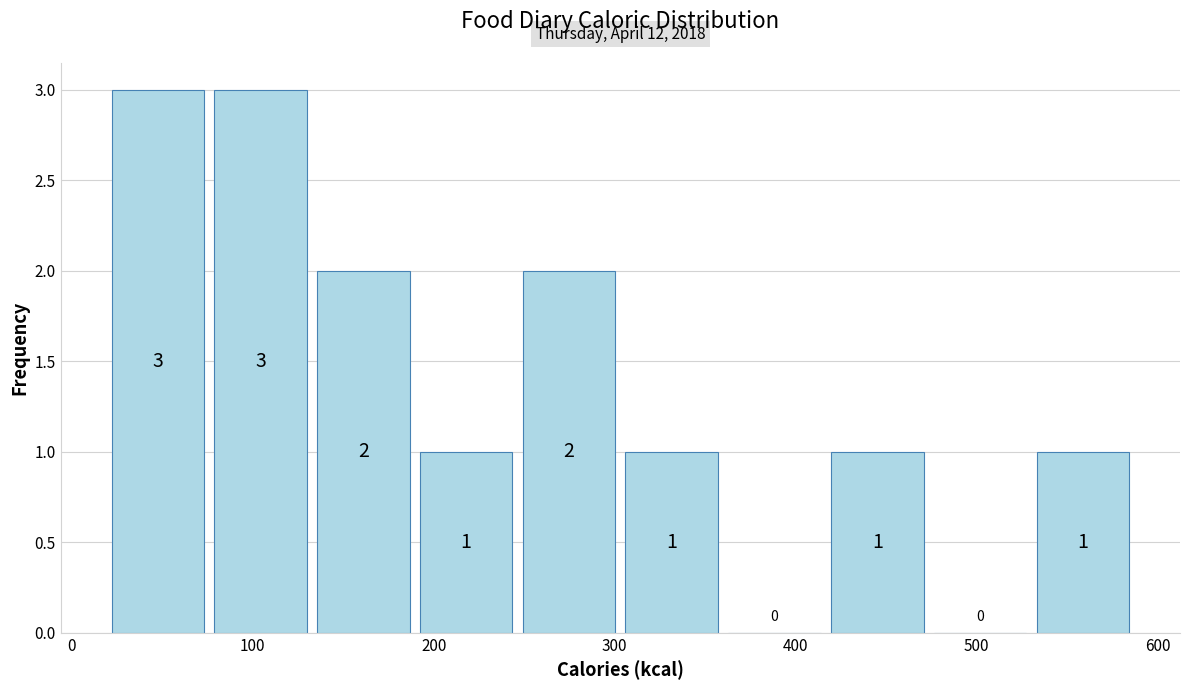

Reading left to right, transcribe this chart: for each bar, give the range it covers on the x-axis and its height. The bar edges are not printed on the chart, so give them approximately, as read against the axis.

20 to 80: 3
80 to 140: 3
140 to 190: 2
190 to 250: 1
250 to 310: 2
310 to 360: 1
360 to 420: 0
420 to 480: 1
480 to 530: 0
530 to 590: 1